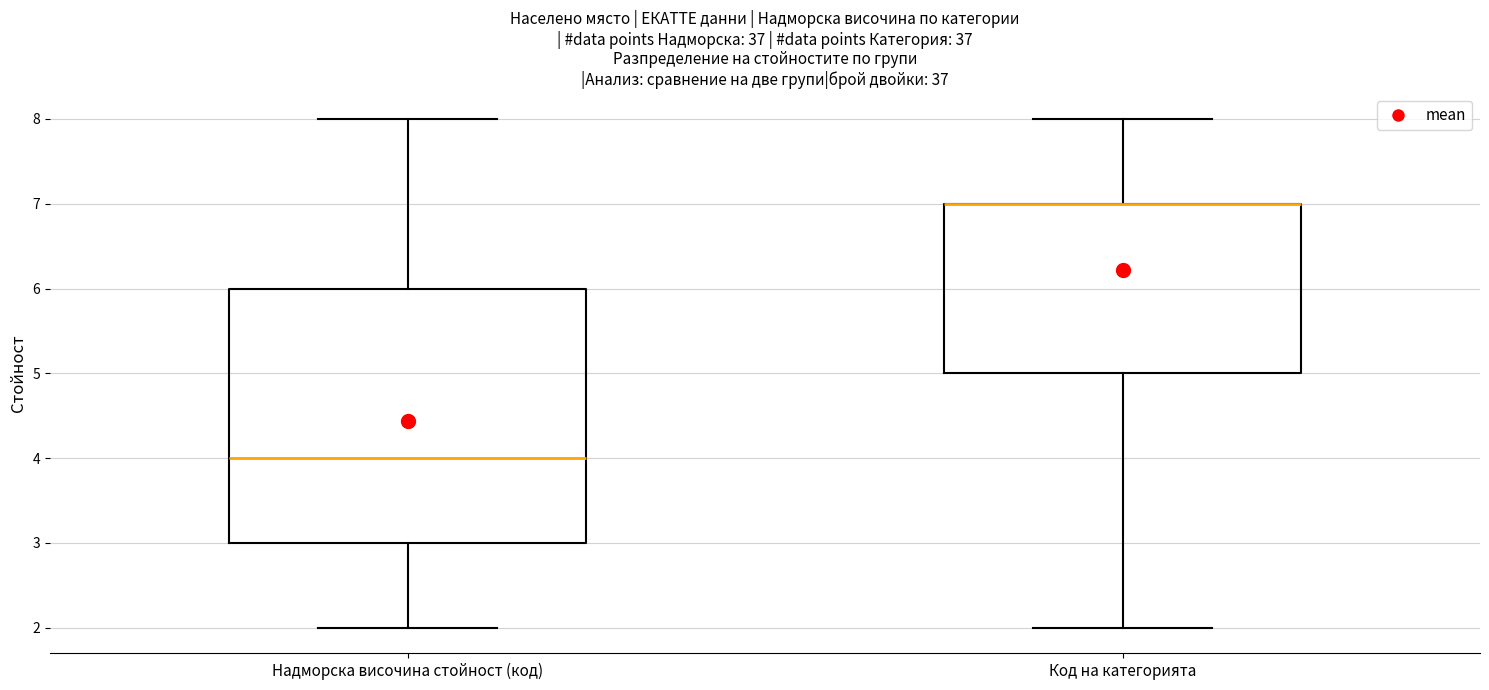

Which box is the tallest, from its lower edge to its upper edge?

Надморска височина стойност (код)